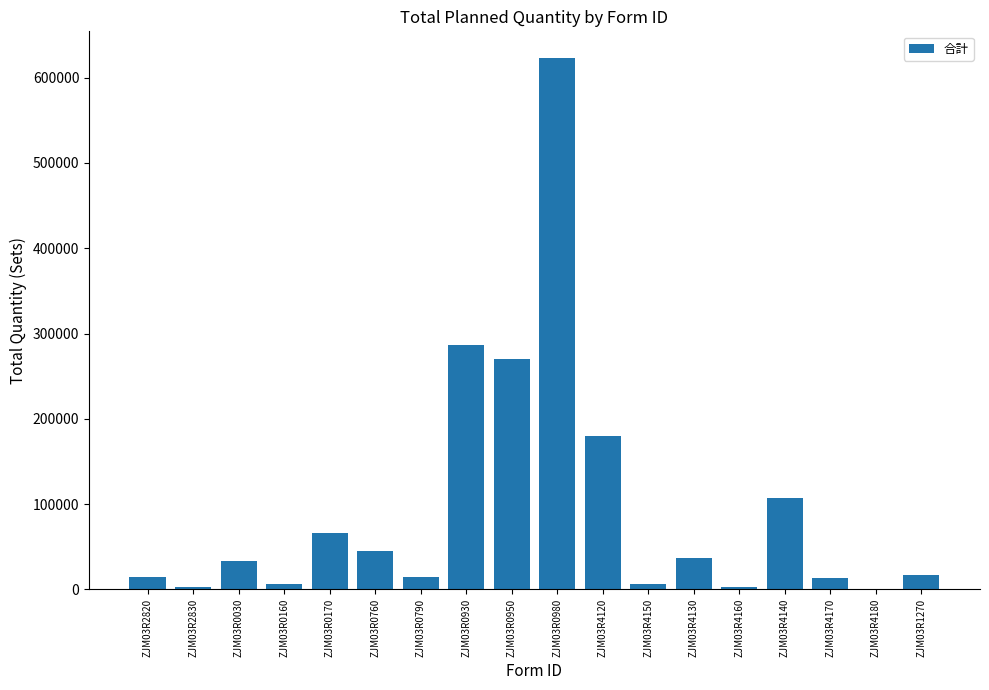

Which has a higher value, ZJM03R4140 or ZJM03R4120?

ZJM03R4120